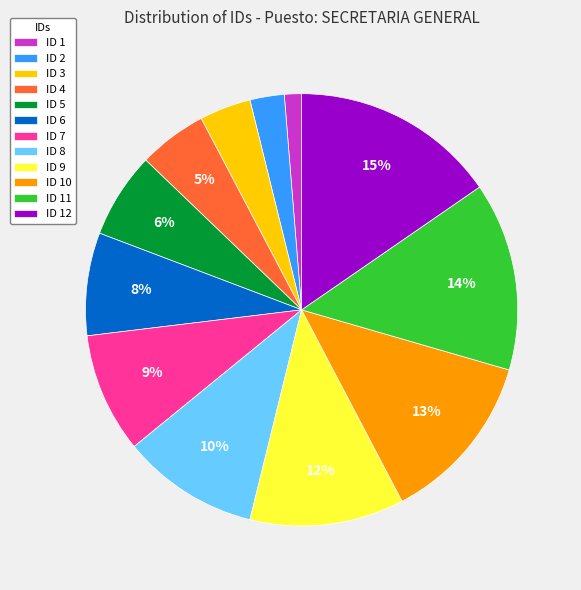

How many segments does this pie chart have?

12